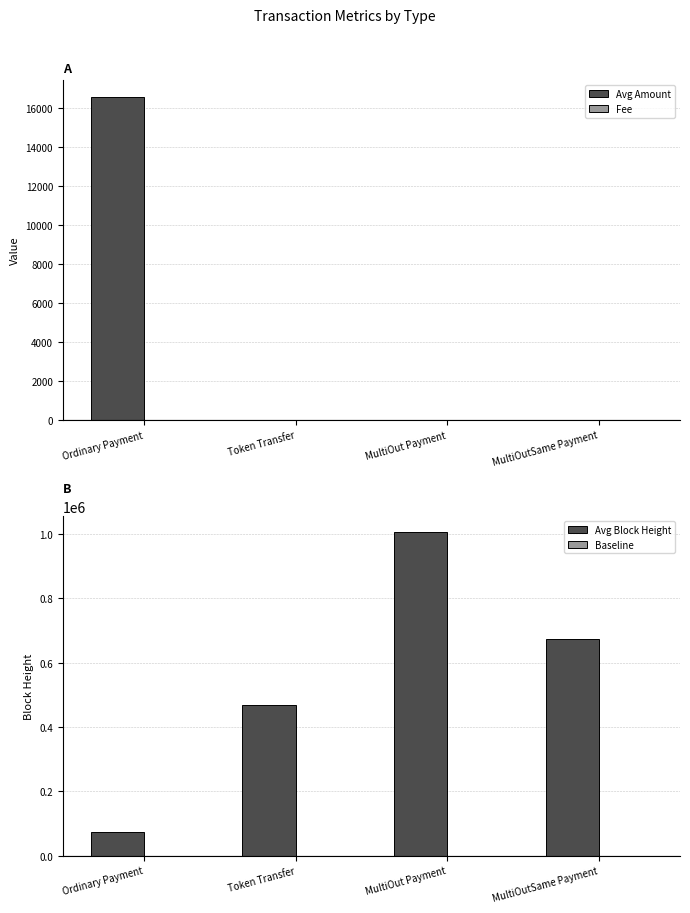

What is the sum of all Avg Amount values?

16584.3